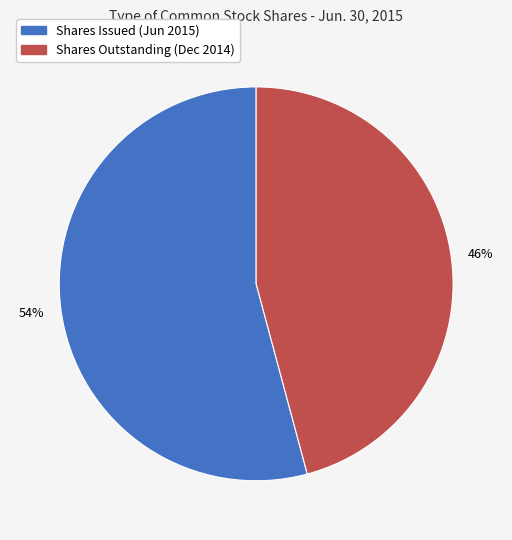

Is there any slice that represents more than half of the pie?

Yes